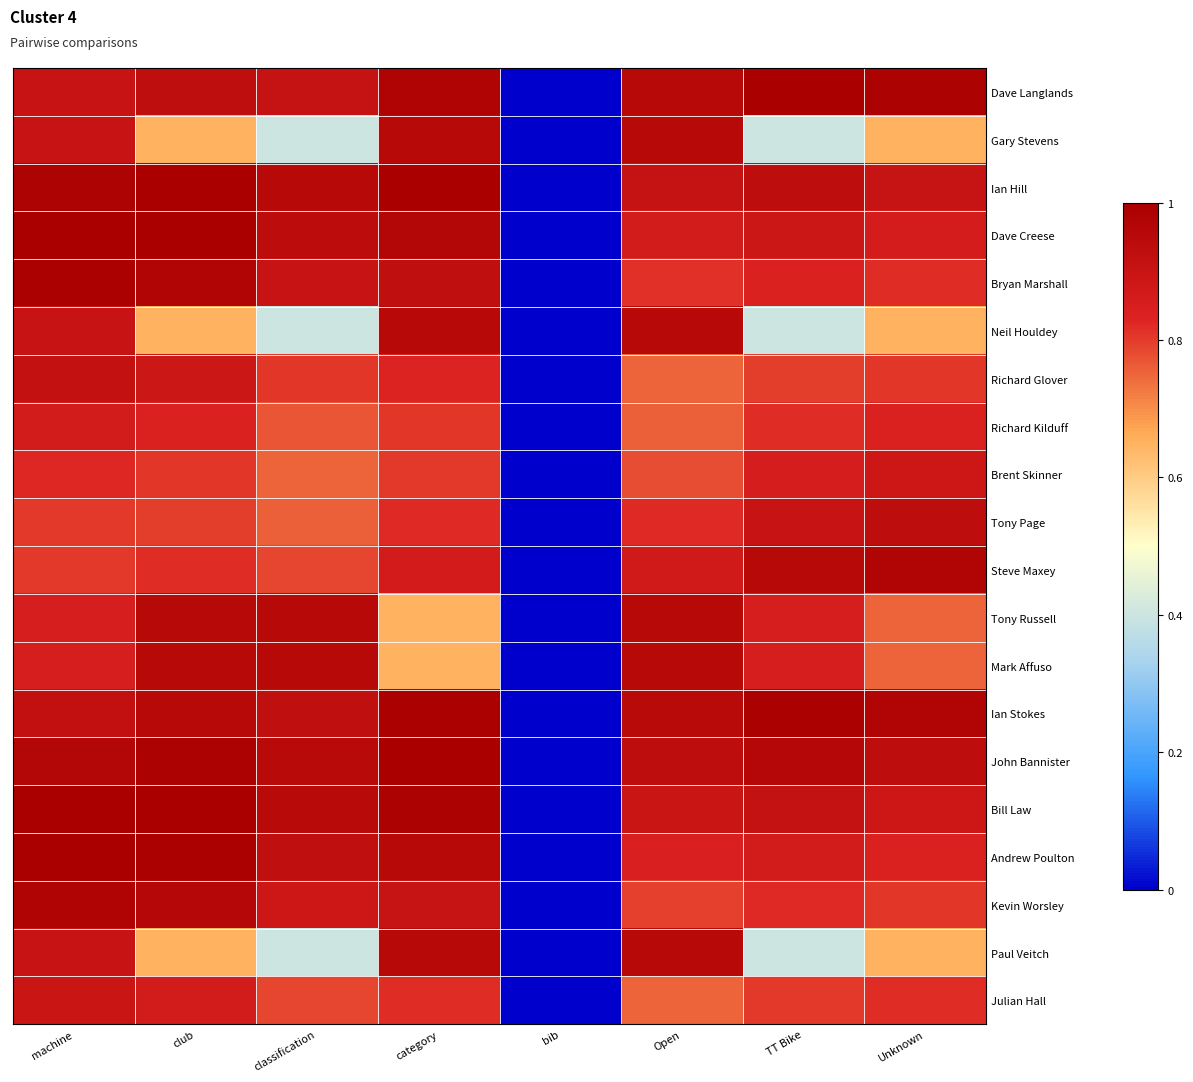

How many categories are shown in the chart?

8